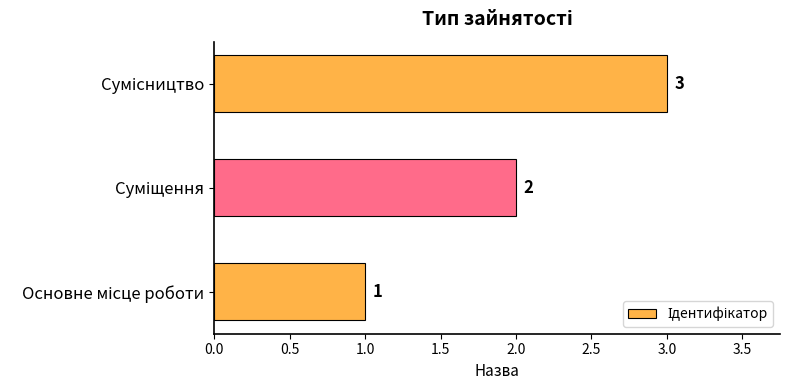

What is the sum of all values?

6